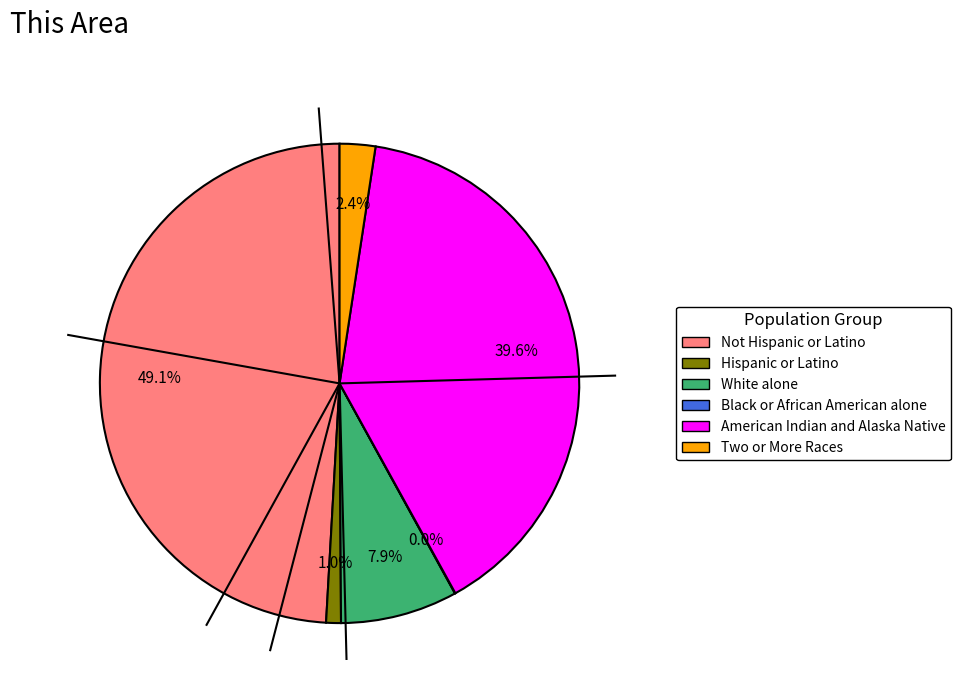

Is there a majority slice in this chart?

No